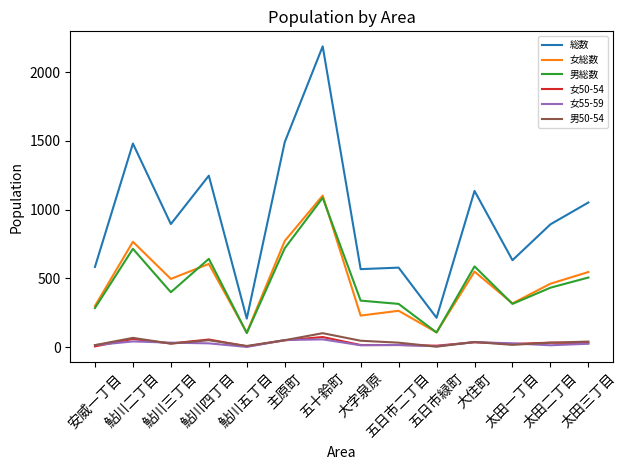

Does the chart have visible grid lines?

No